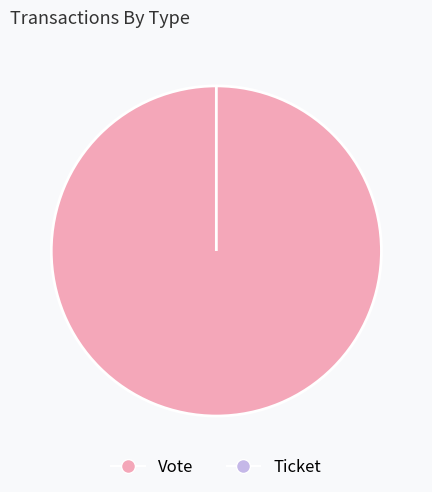

Do Vote and Ticket together represent more than half of the pie?

Yes